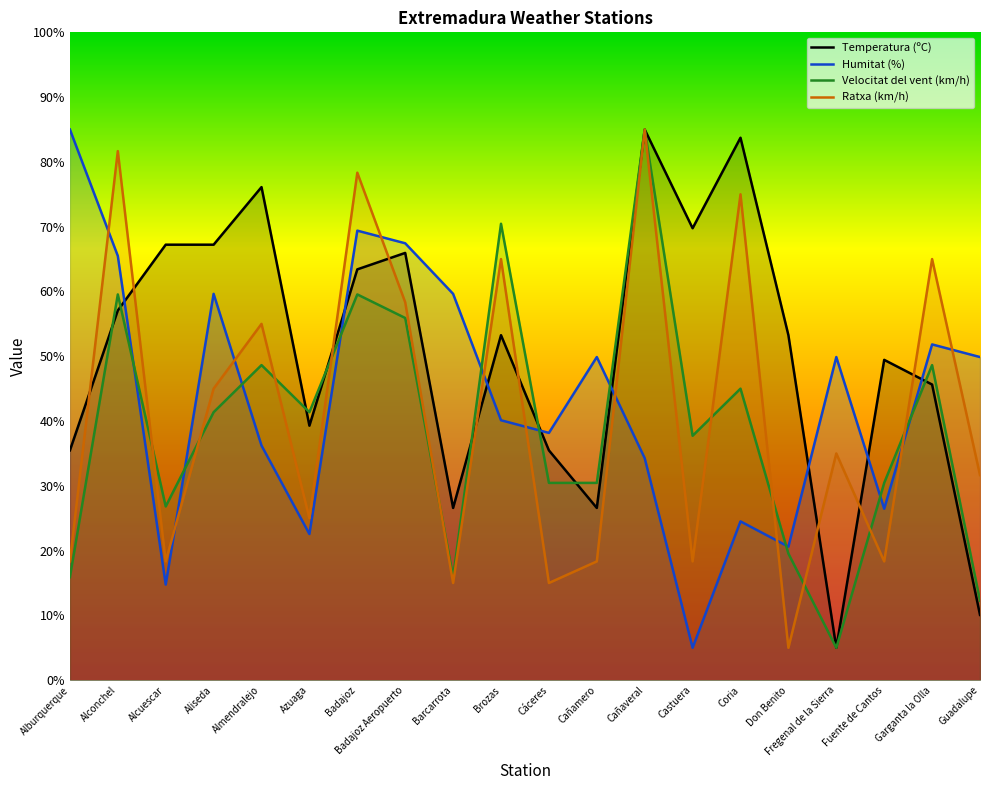

The Velocitat del vent (km/h) series shows 44.7 at Fuente de Cantos. True or false?

False